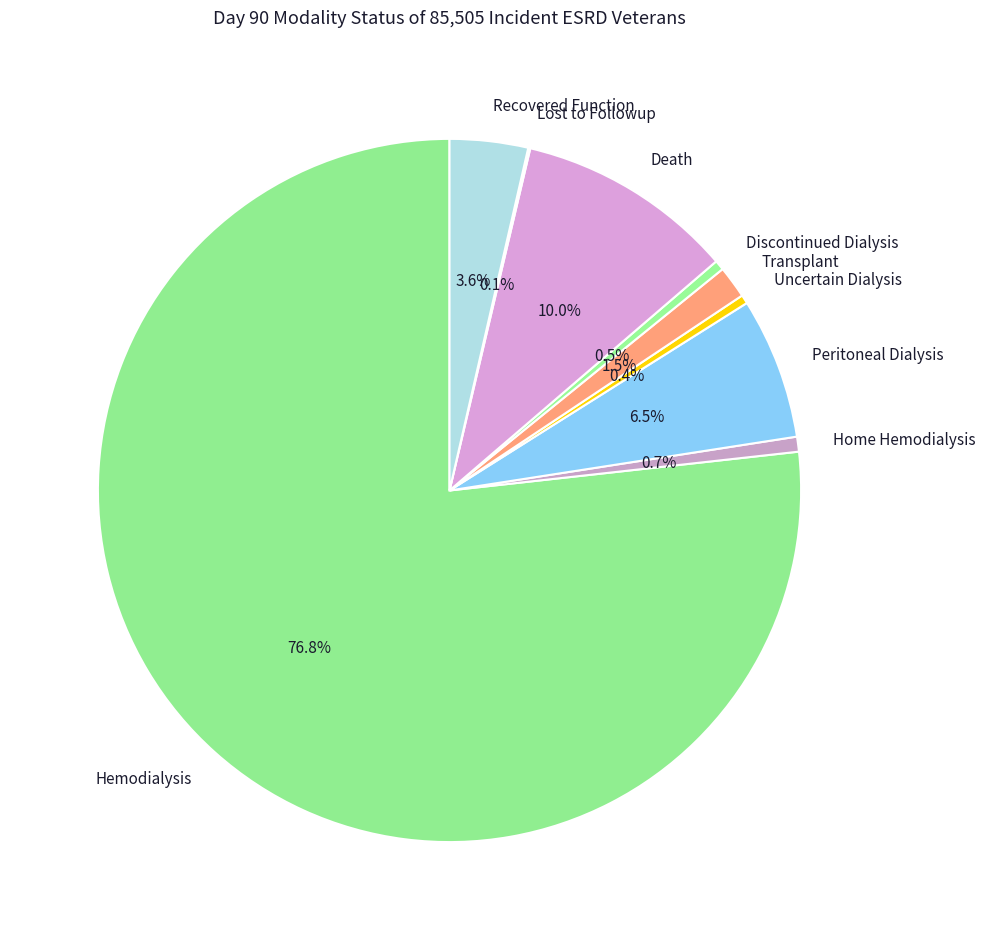

To the nearest percent, what is the average slice percentage?

11%